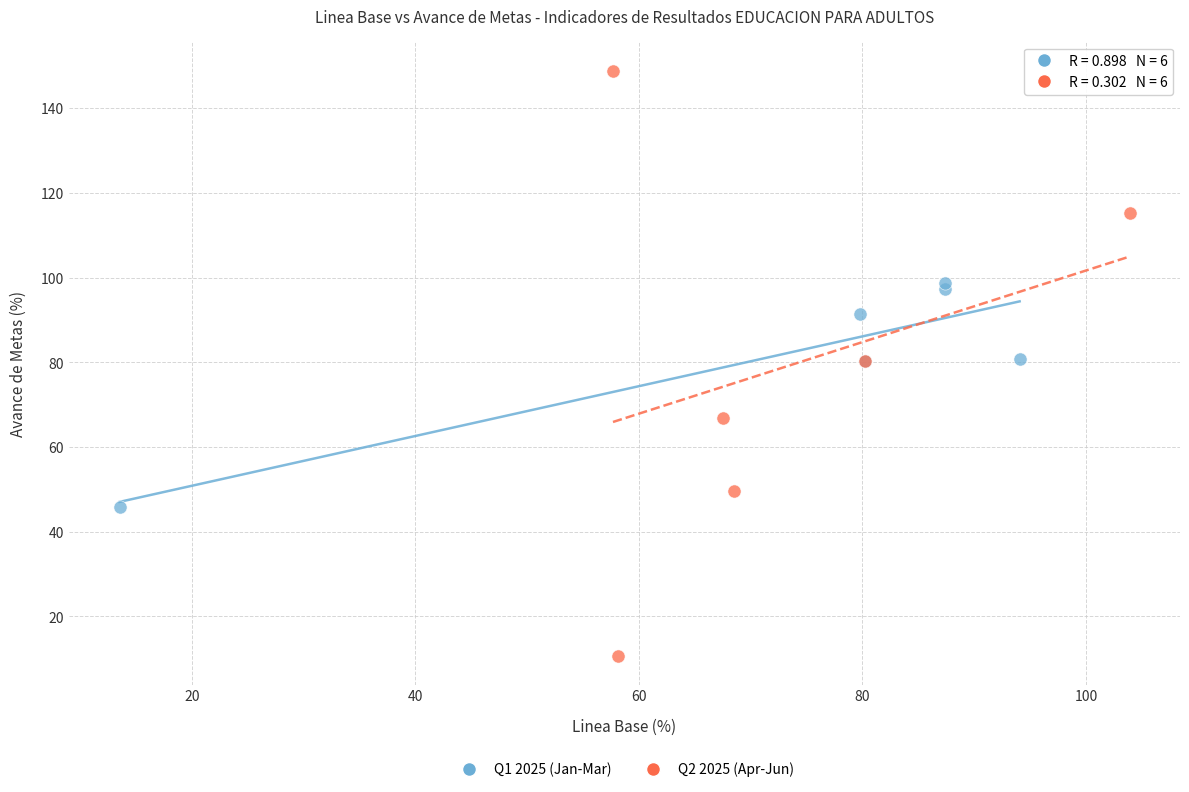

Which series has the widest spread of Y values?

Q2 2025 (Apr-Jun)